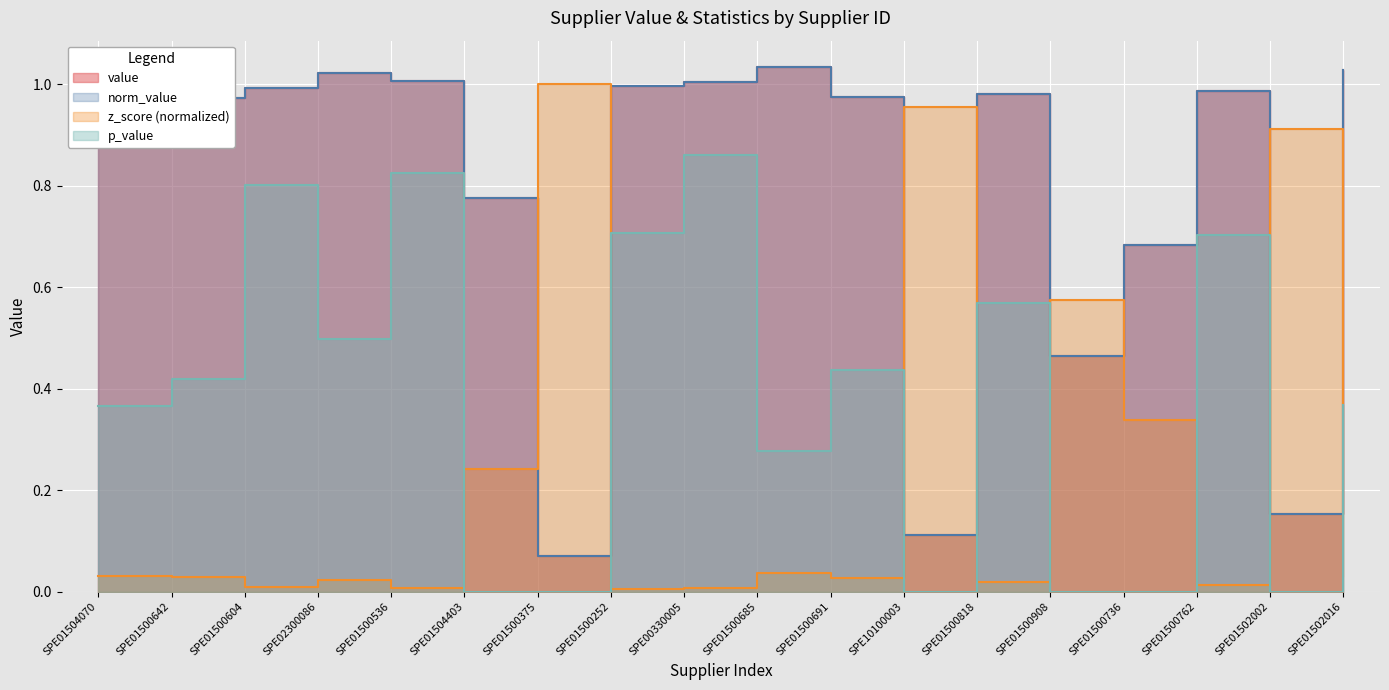

What is the spread (max minus min) of values at SPE10100003?

1.0